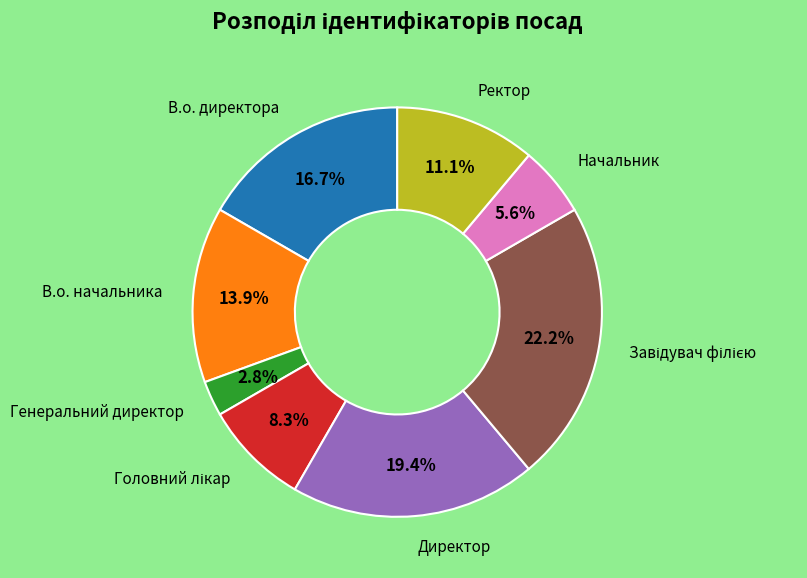

Is there any slice that represents more than half of the pie?

No